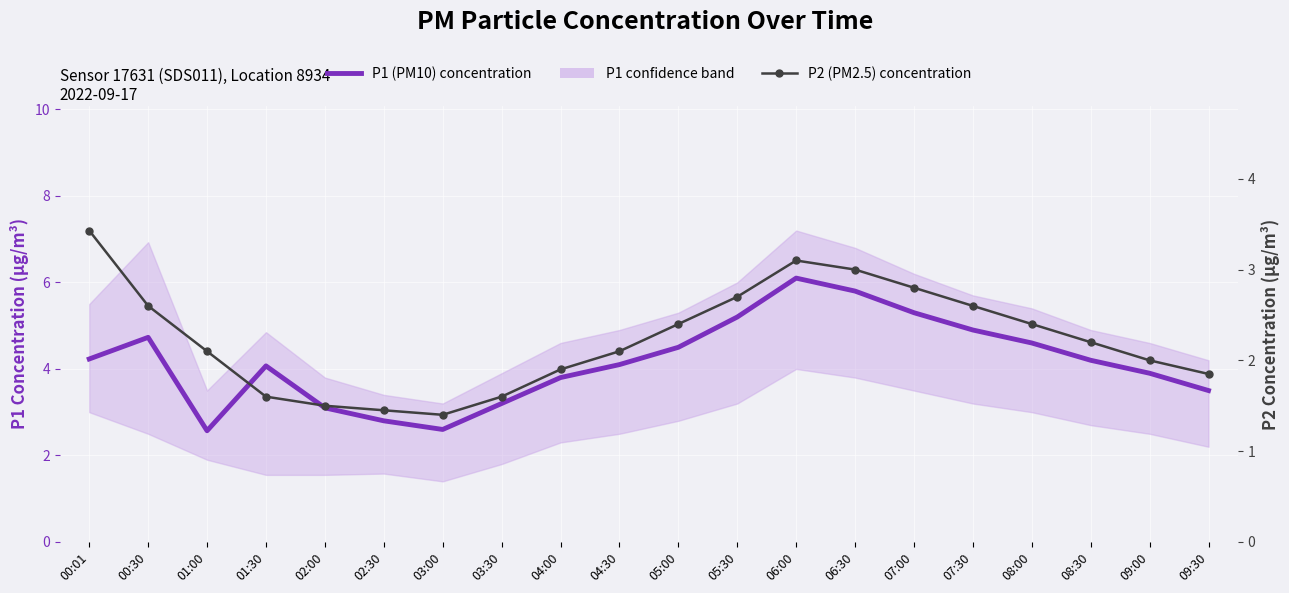

Which has a higher value, 02:00 or 06:30?

06:30